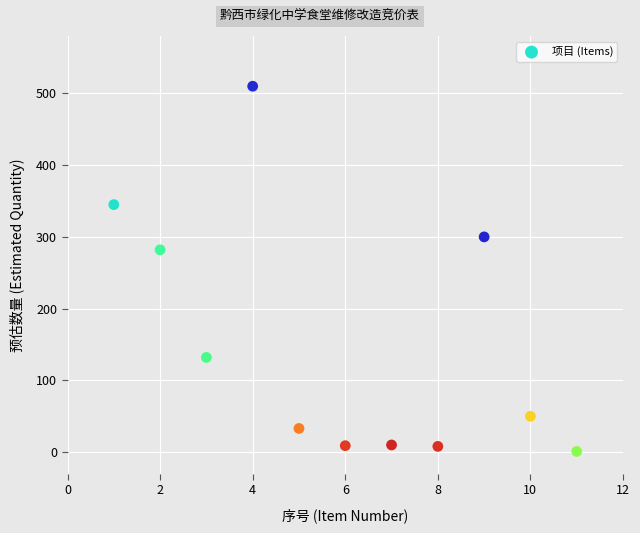

What Y value in the scatter plot is closest to 255?

282